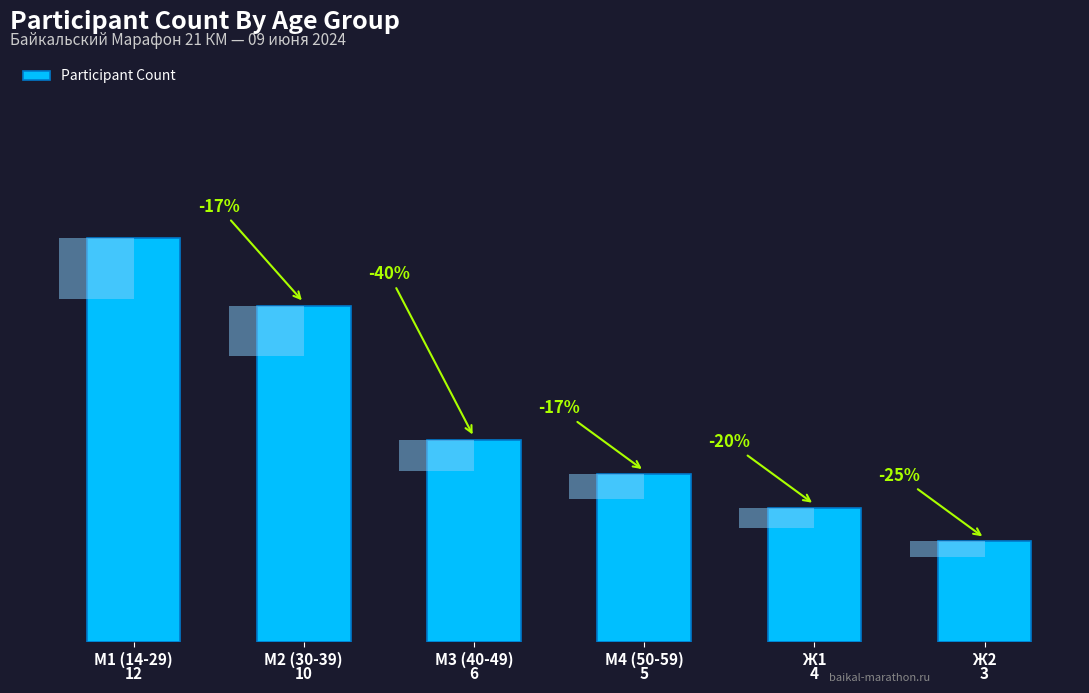

What is the difference between the maximum and minimum values?

9